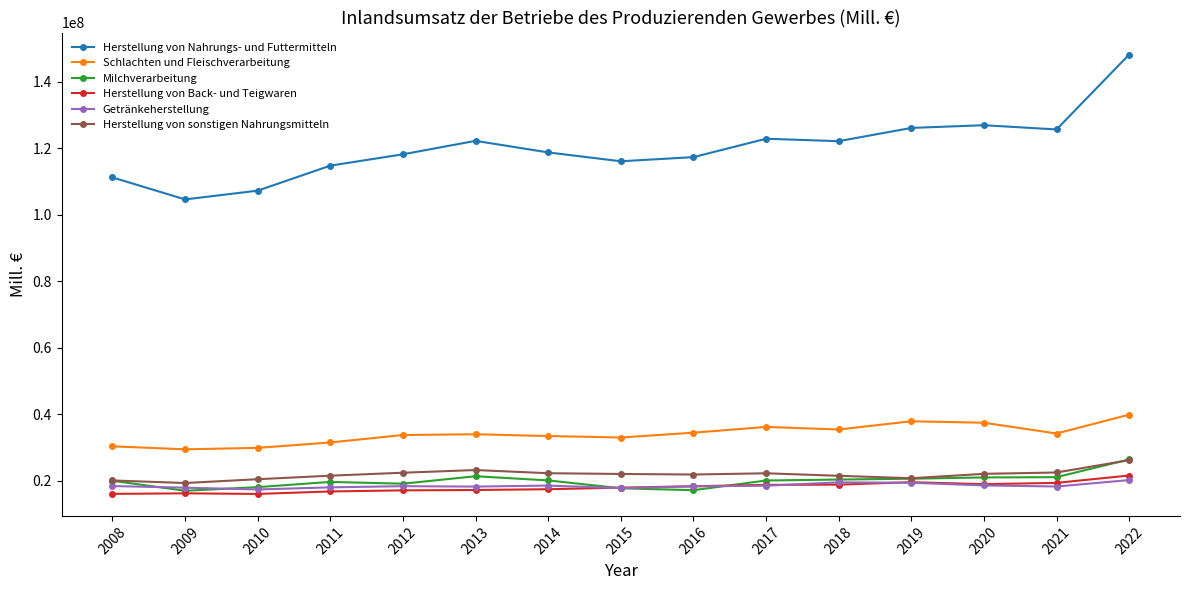

Count the number of data series in this chart.

6